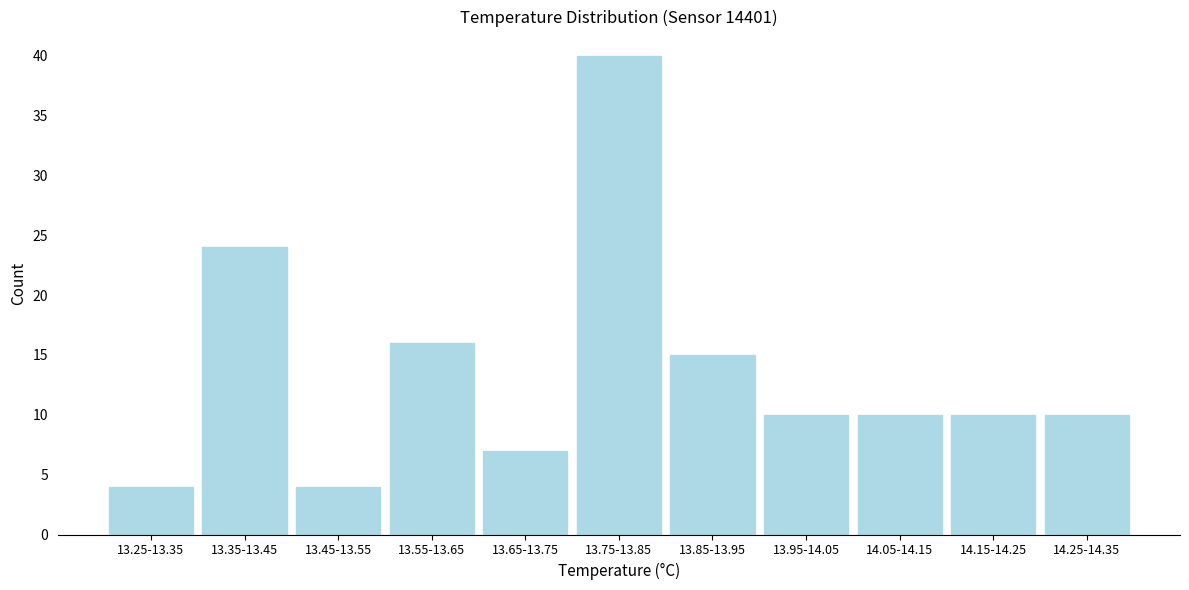

Reading right to left, list all the values displayed in this chart.

14.25-14.35=10	14.15-14.25=10	14.05-14.15=10	13.95-14.05=10	13.85-13.95=15	13.75-13.85=40	13.65-13.75=7	13.55-13.65=16	13.45-13.55=4	13.35-13.45=24	13.25-13.35=4